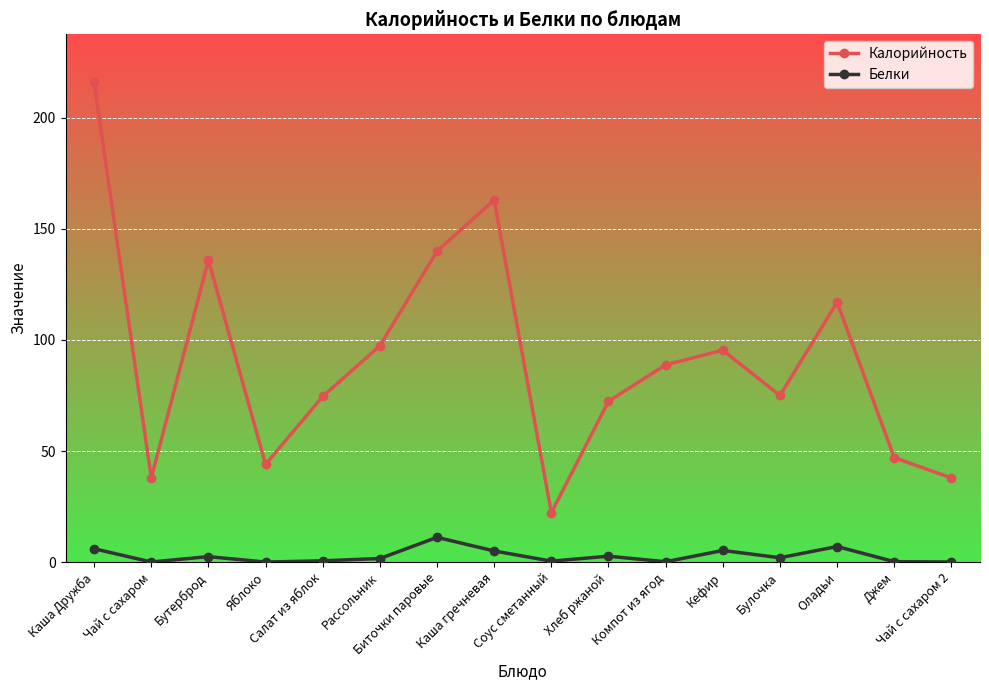

At which category is the sum across all series the highest?

Каша Дружба